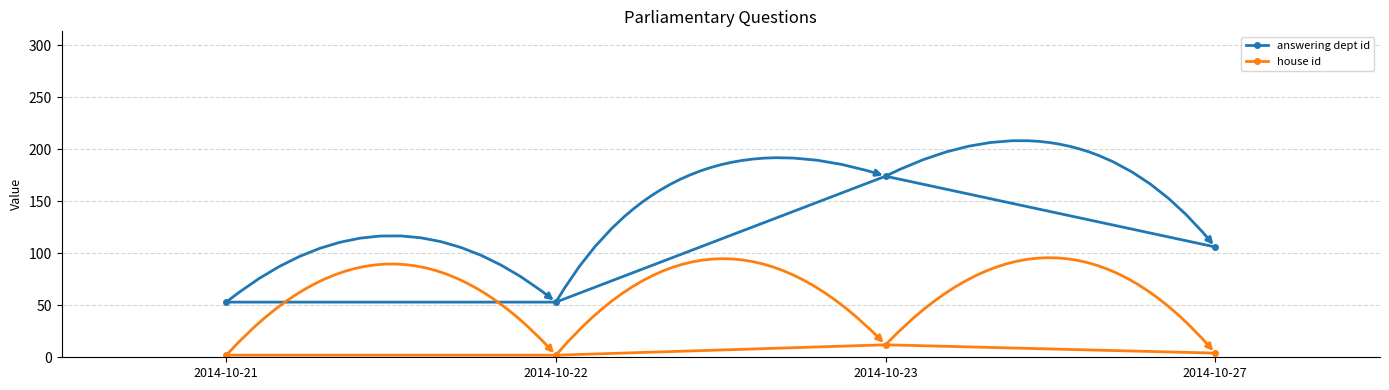

Which series has the largest range (max minus min)?

answering dept id